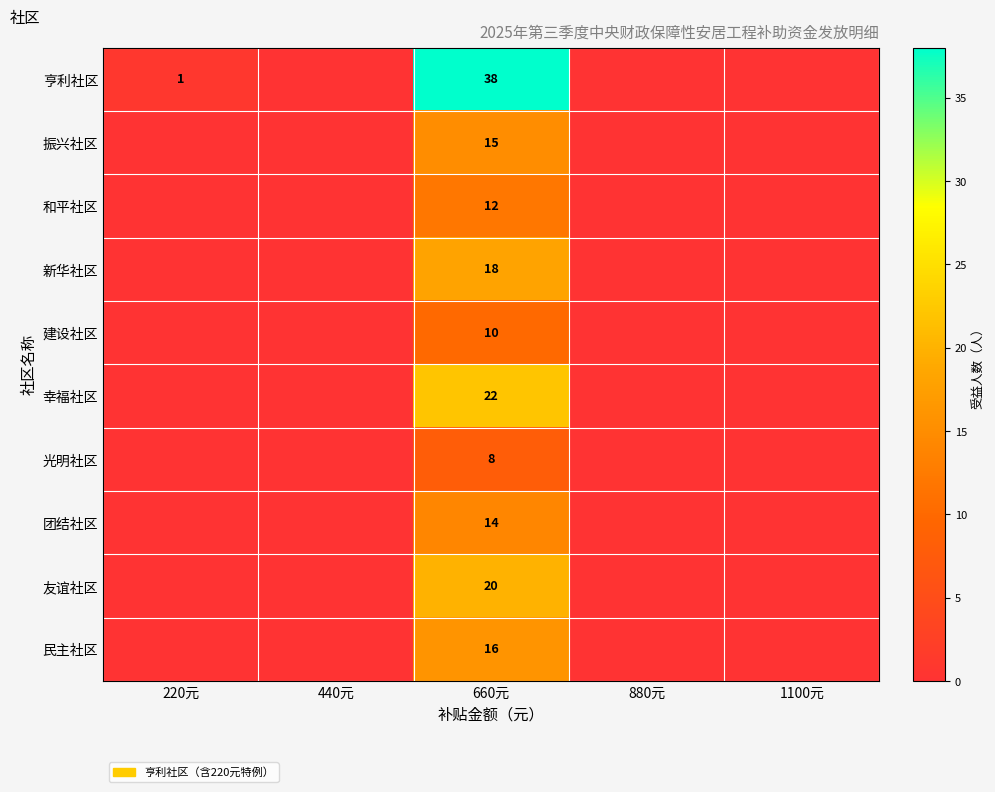

At how many categories does at least one series exceed 32?

1